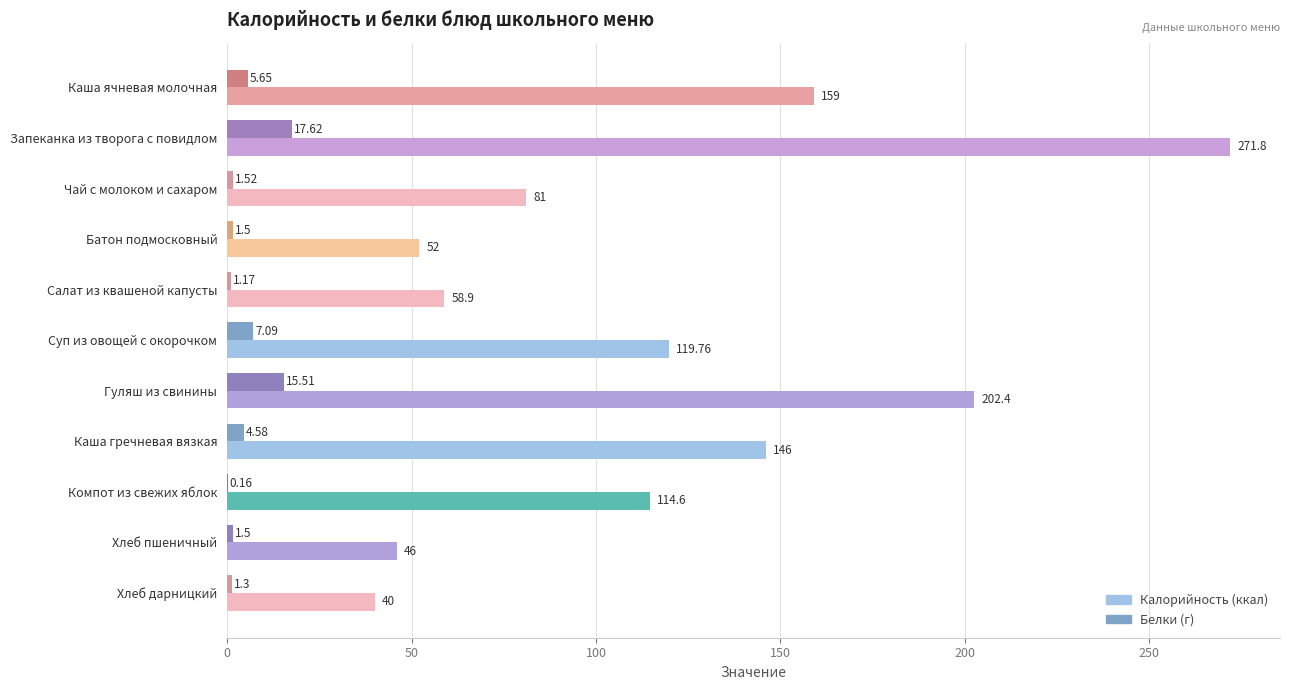

What is the total value across all series at Каша гречневая вязкая?

150.6